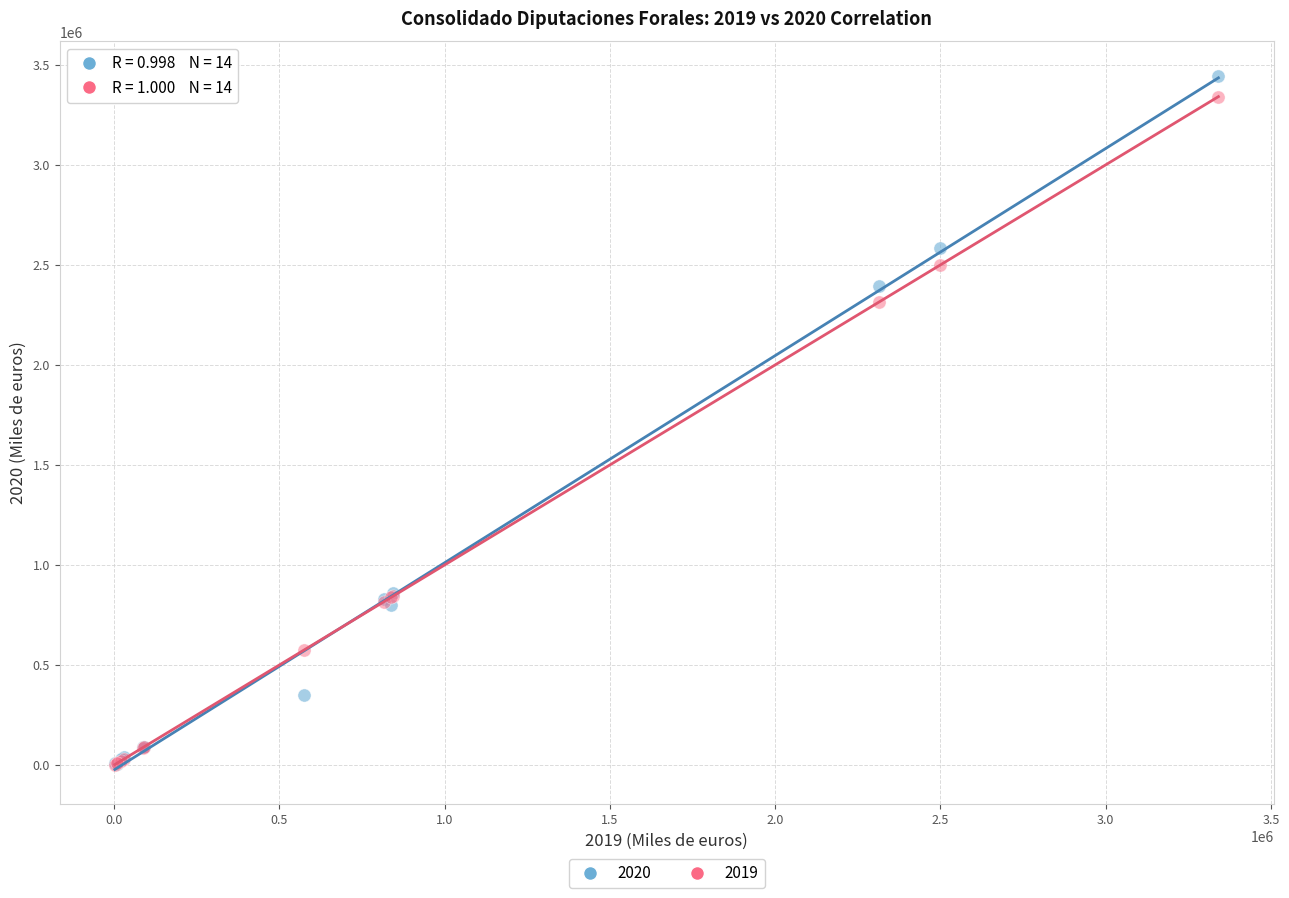

Across all series, what Y value is closest to 1723292?

2314480.1